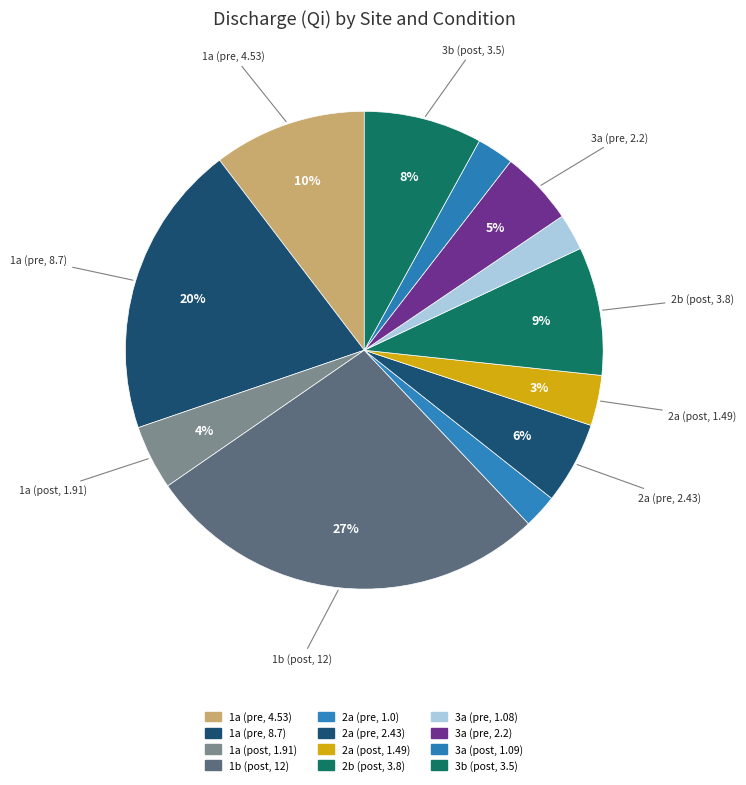

Rank the categories by value from highest to lowest.

1b (post, 12), 1a (pre, 8.7), 1a (pre, 4.53), 2b (post, 3.8), 3b (post, 3.5), 2a (pre, 2.43), 3a (pre, 2.2), 1a (post, 1.91), 2a (post, 1.49), 3a (post, 1.09), 3a (pre, 1.08), 2a (pre, 1.0)